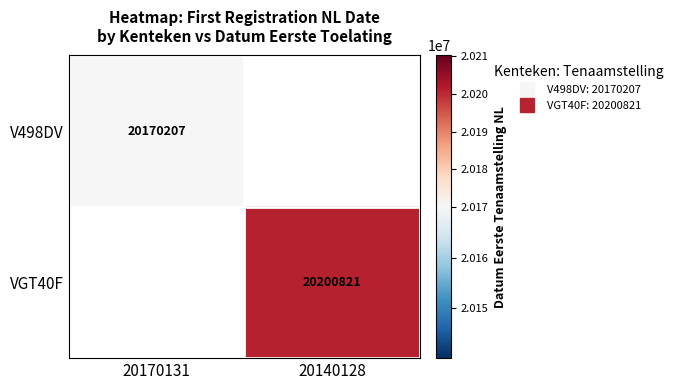

Between 20140128 and 20170131, which is larger?

20170131